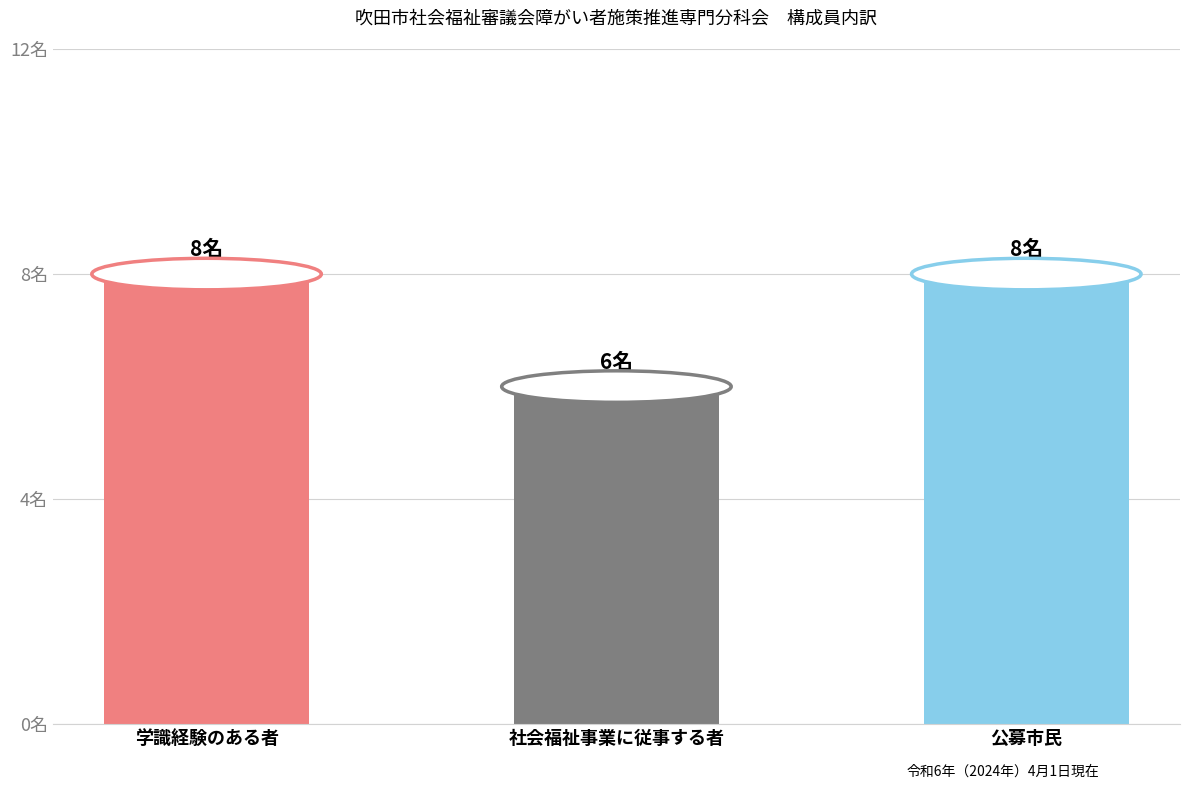

What is the sum of the values at 学識経験のある者 and 公募市民?

16